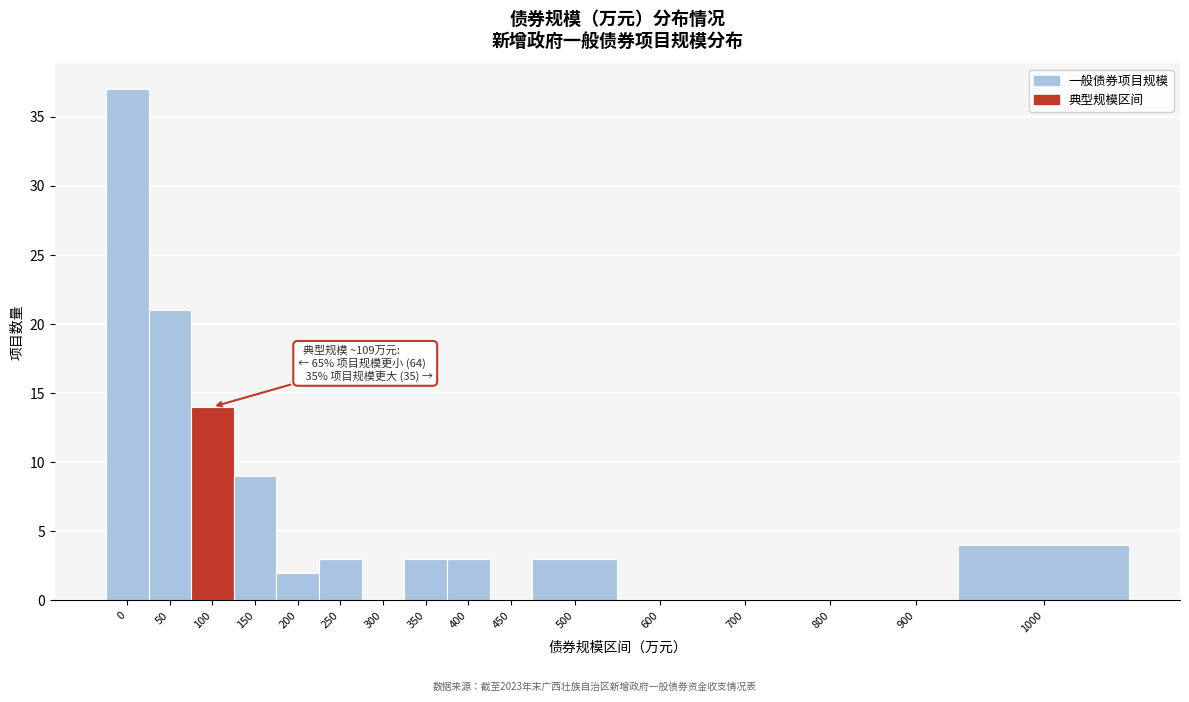

Reading left to right, transcribe all the data shown in this chart.

0=37	50=21	100=14	150=9	200=2	250=3	300=0	350=3	400=3	450=0	500=3	600=0	700=0	800=0	900=0	1000=4